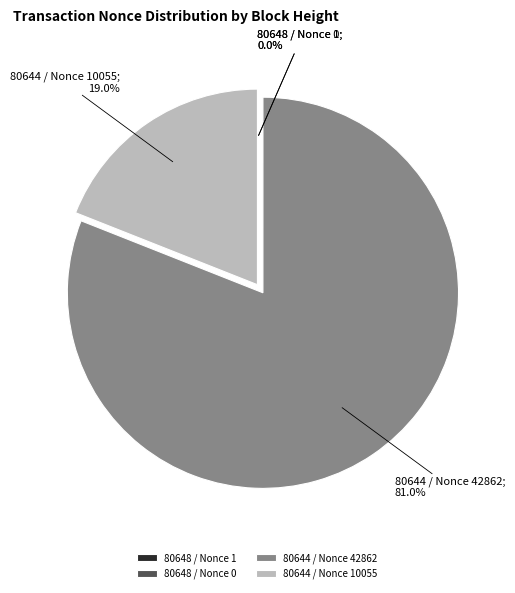

What portion of the pie excludes 80644 / Nonce 42862?

19.0%